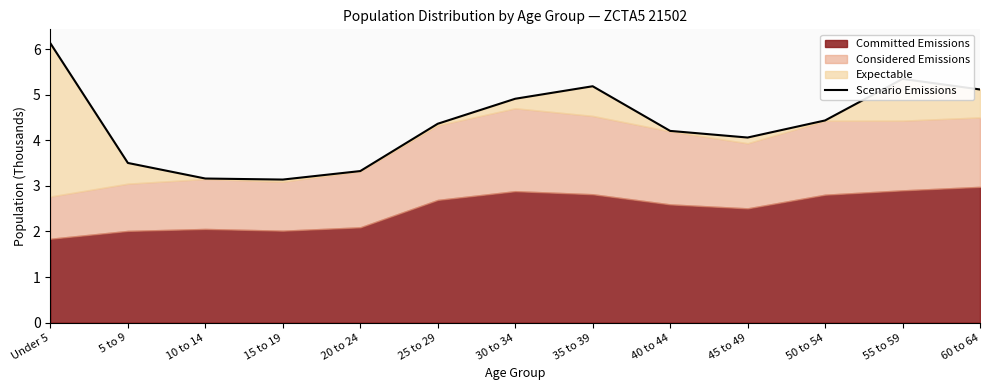

Reading left to right, list all the values displayed in this chart.

6.1	3.5	3.2	3.1	3.3	4.4	4.9	5.2	4.2	4.1	4.4	5.3	5.1